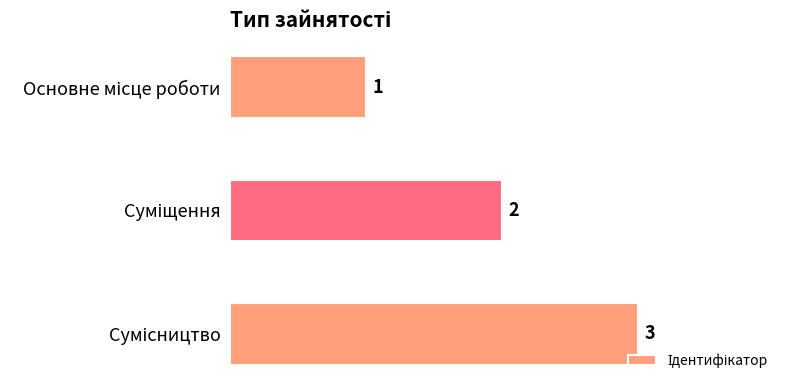

What is the value of the 2nd bar from the top?

2